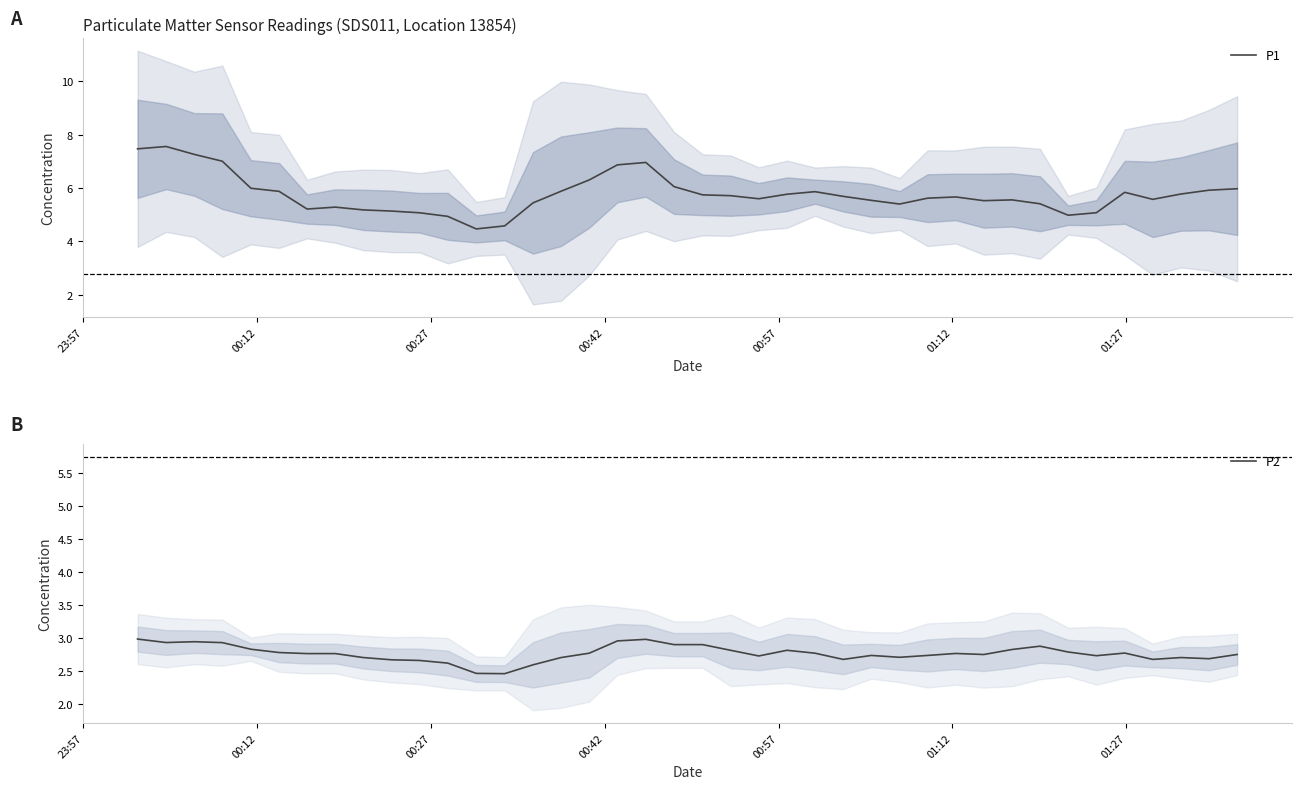

At which label does P2 reach its peak?

23:57